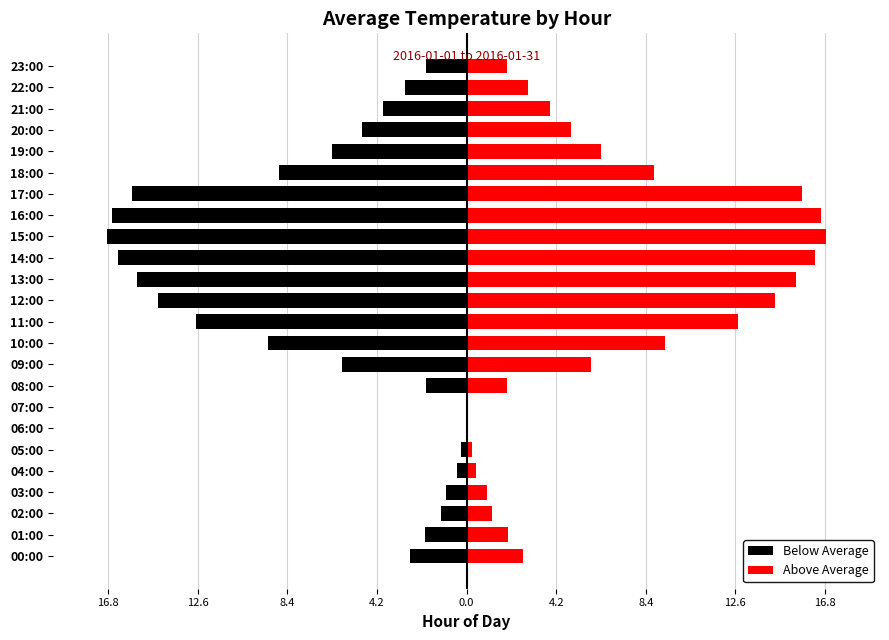

The Below Average series shows -16.6 at 16:00. True or false?

True